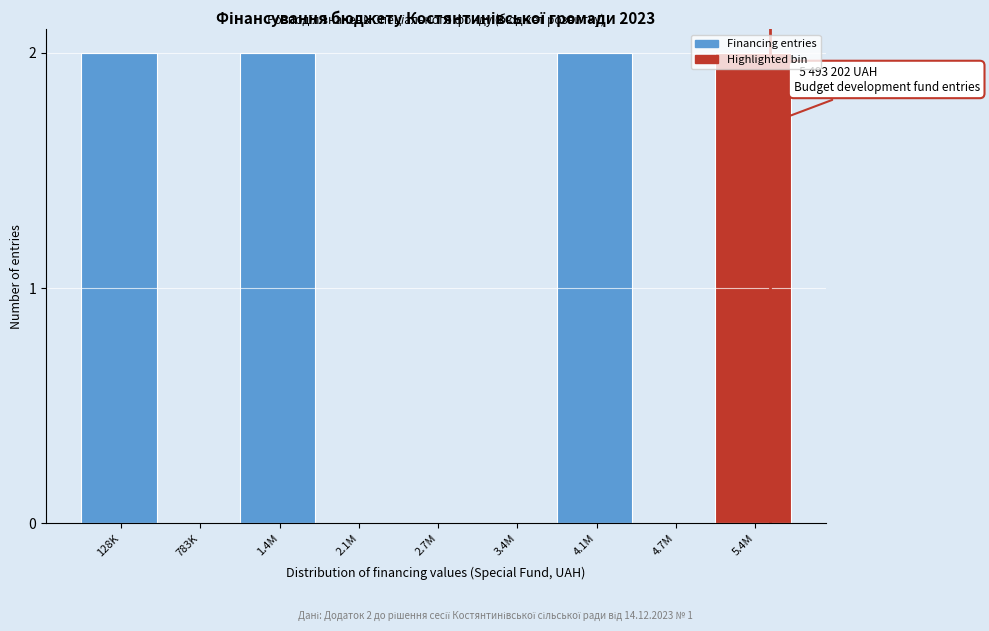

Which has a higher value, 128K or 2.7M?

128K